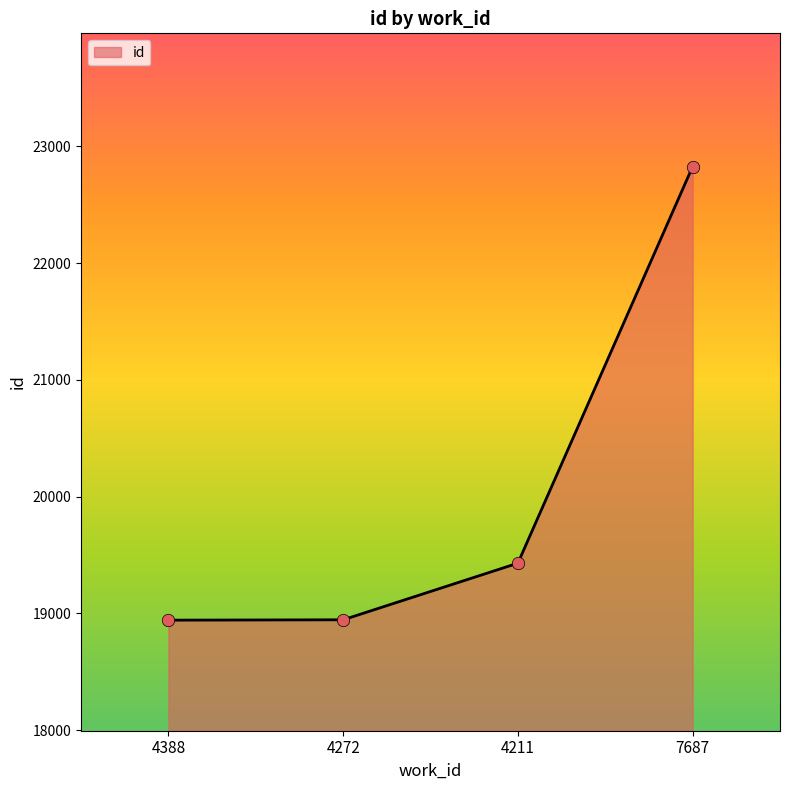

What is the ratio of the value at 4272 to the value at 7687?

0.8